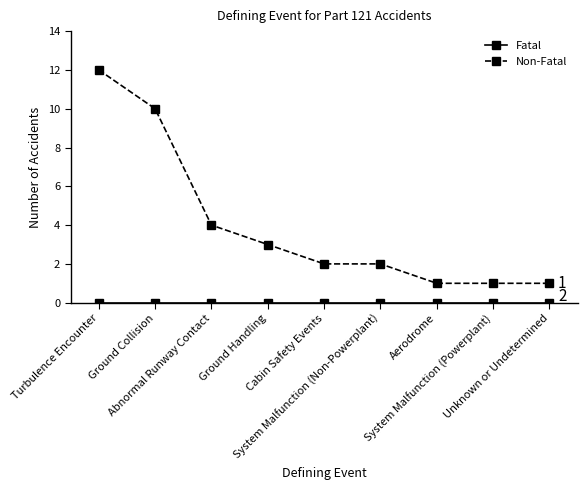

What is the greatest value displayed?

12